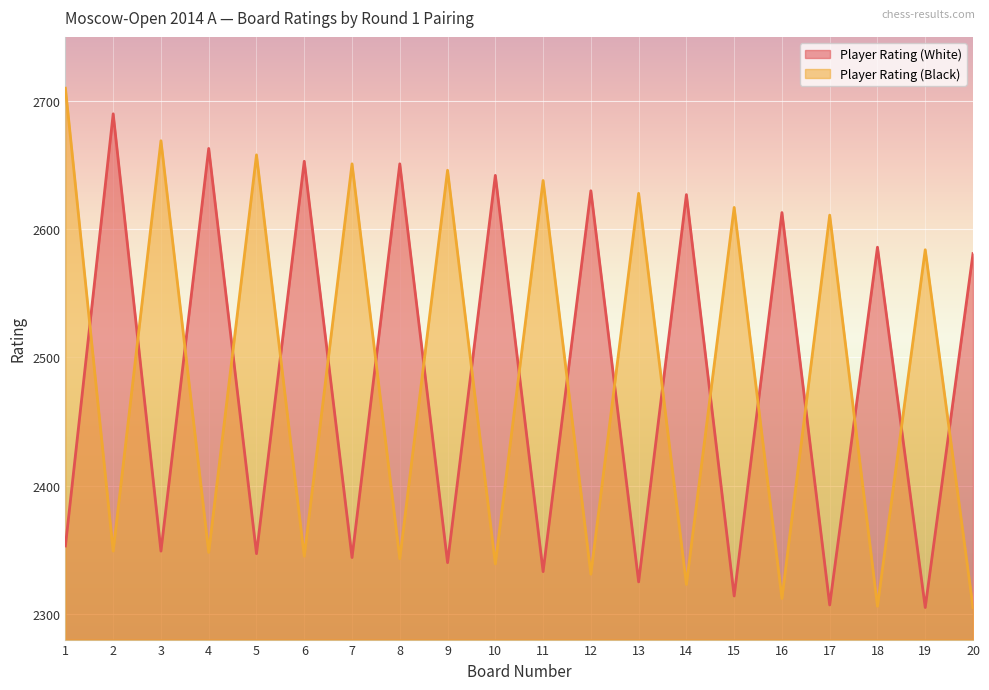

What is the maximum value for Player Rating (Black)?

2710